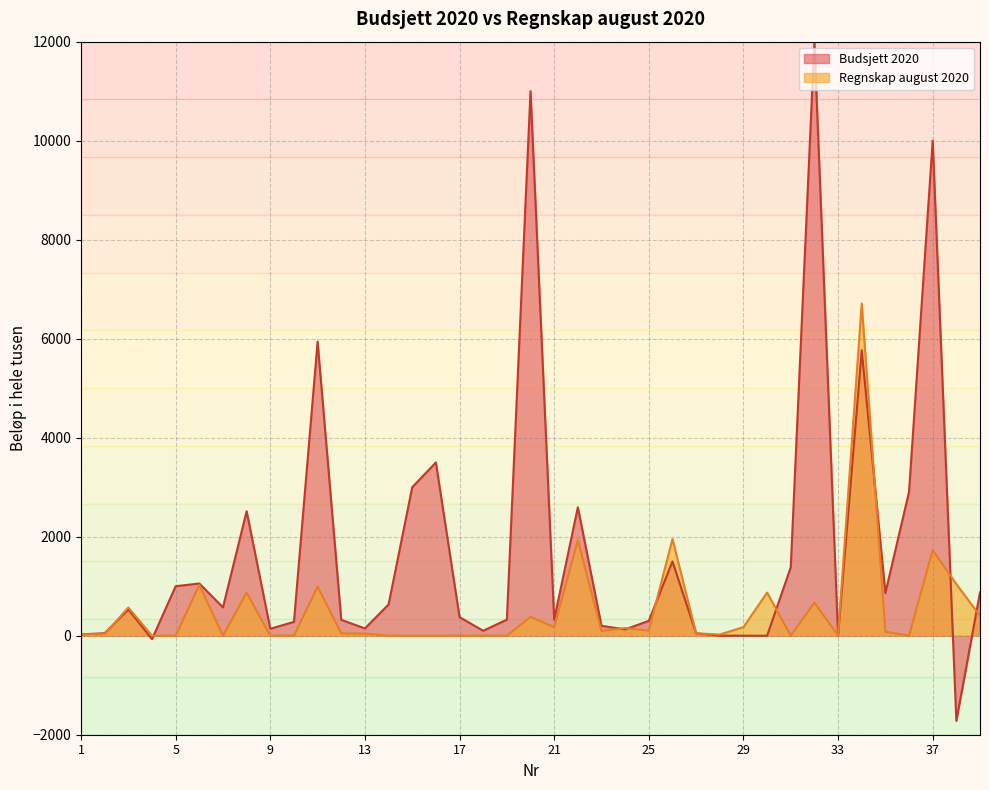

Where is the first local minimum for Regnskap august 2020?

7